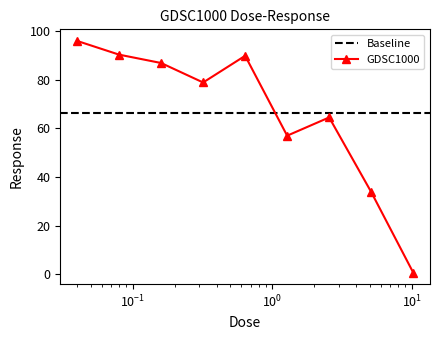

At which category does the chart reach its minimum across all series?

10.24